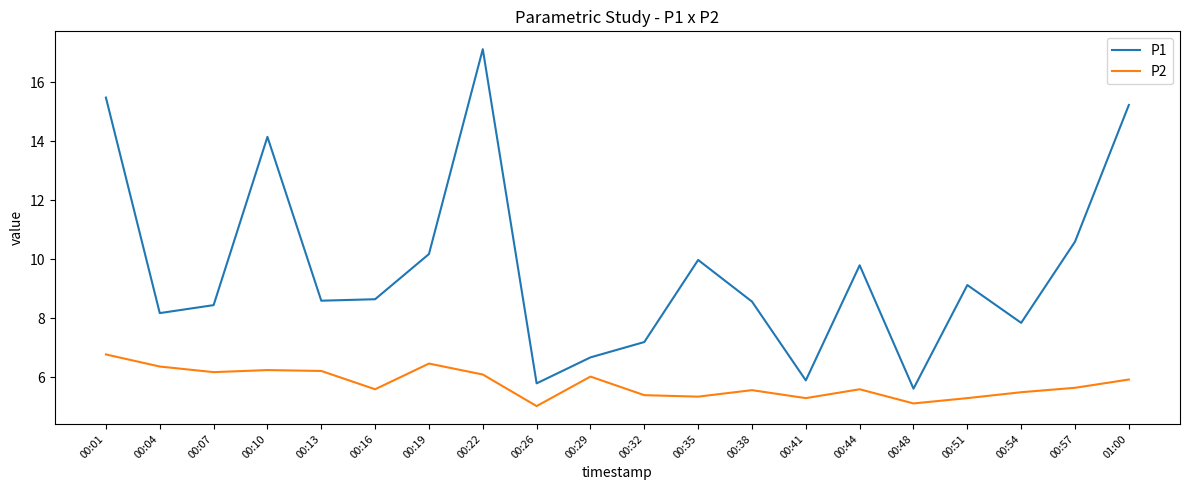

What position from the left is 00:48?

16